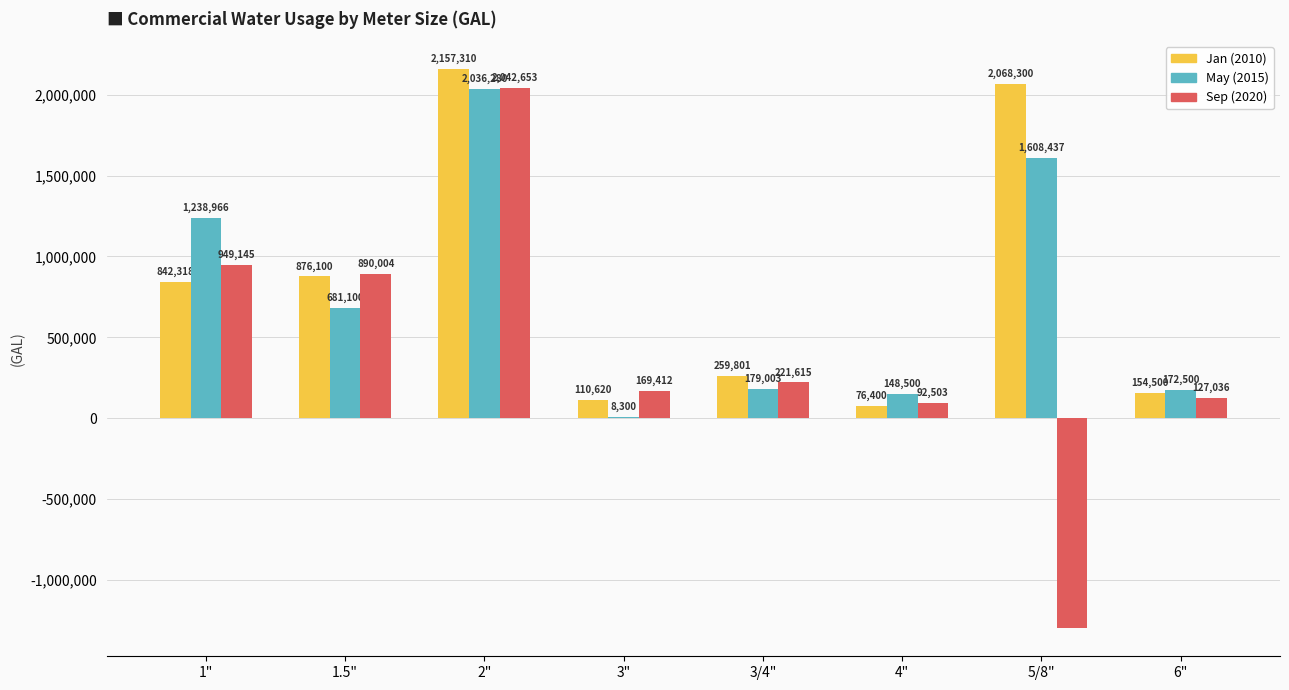

Reading right to left, extract all data points from this chart.

Jan: 154500	2068300	76400	259801	110620	2157310	876100	842318
May: 172500	1608437	148500	179003	8300	2036280	681100	1238966
Sep: 127036	-1298220	92503	221615	169412	2042653	890004	949145